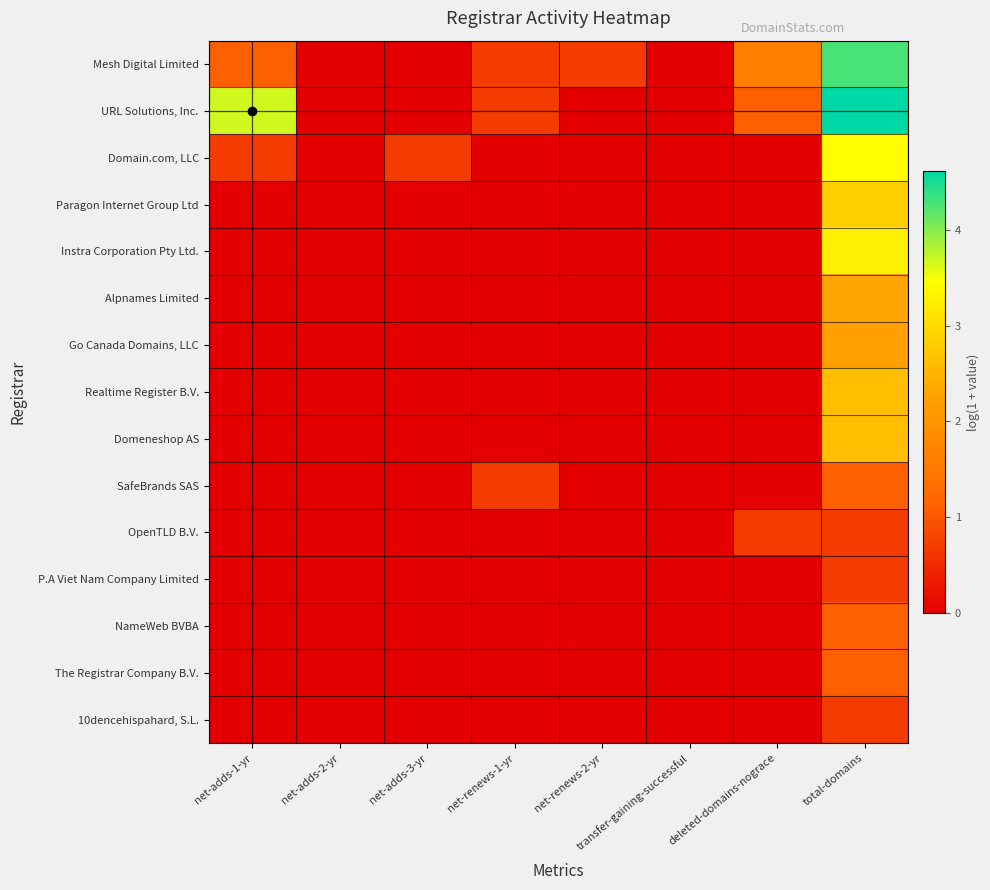

Reading left to right, extract all data points from this chart.

Mesh Digital Limited: net-adds-1-yr=1.1	net-adds-2-yr=0.0	net-adds-3-yr=0.0	net-renews-1-yr=0.7	net-renews-2-yr=0.7	transfer-gaining-successful=0.0	deleted-domains-nograce=1.6	total-domains=4.3
URL Solutions, Inc.: net-adds-1-yr=3.7	net-adds-2-yr=0.0	net-adds-3-yr=0.0	net-renews-1-yr=0.7	net-renews-2-yr=0.0	transfer-gaining-successful=0.0	deleted-domains-nograce=1.1	total-domains=4.6
Domain.com, LLC: net-adds-1-yr=0.7	net-adds-2-yr=0.0	net-adds-3-yr=0.7	net-renews-1-yr=0.0	net-renews-2-yr=0.0	transfer-gaining-successful=0.0	deleted-domains-nograce=0.0	total-domains=3.4
Paragon Internet Group Ltd: net-adds-1-yr=0.0	net-adds-2-yr=0.0	net-adds-3-yr=0.0	net-renews-1-yr=0.0	net-renews-2-yr=0.0	transfer-gaining-successful=0.0	deleted-domains-nograce=0.0	total-domains=2.8
Instra Corporation Pty Ltd.: net-adds-1-yr=0.0	net-adds-2-yr=0.0	net-adds-3-yr=0.0	net-renews-1-yr=0.0	net-renews-2-yr=0.0	transfer-gaining-successful=0.0	deleted-domains-nograce=0.0	total-domains=3.3
Alpnames Limited: net-adds-1-yr=0.0	net-adds-2-yr=0.0	net-adds-3-yr=0.0	net-renews-1-yr=0.0	net-renews-2-yr=0.0	transfer-gaining-successful=0.0	deleted-domains-nograce=0.0	total-domains=2.3
Go Canada Domains, LLC: net-adds-1-yr=0.0	net-adds-2-yr=0.0	net-adds-3-yr=0.0	net-renews-1-yr=0.0	net-renews-2-yr=0.0	transfer-gaining-successful=0.0	deleted-domains-nograce=0.0	total-domains=2.2
Realtime Register B.V.: net-adds-1-yr=0.0	net-adds-2-yr=0.0	net-adds-3-yr=0.0	net-renews-1-yr=0.0	net-renews-2-yr=0.0	transfer-gaining-successful=0.0	deleted-domains-nograce=0.0	total-domains=2.6
Domeneshop AS: net-adds-1-yr=0.0	net-adds-2-yr=0.0	net-adds-3-yr=0.0	net-renews-1-yr=0.0	net-renews-2-yr=0.0	transfer-gaining-successful=0.0	deleted-domains-nograce=0.0	total-domains=2.6
SafeBrands SAS: net-adds-1-yr=0.0	net-adds-2-yr=0.0	net-adds-3-yr=0.0	net-renews-1-yr=0.7	net-renews-2-yr=0.0	transfer-gaining-successful=0.0	deleted-domains-nograce=0.0	total-domains=1.1
OpenTLD B.V.: net-adds-1-yr=0.0	net-adds-2-yr=0.0	net-adds-3-yr=0.0	net-renews-1-yr=0.0	net-renews-2-yr=0.0	transfer-gaining-successful=0.0	deleted-domains-nograce=0.7	total-domains=0.7
P.A Viet Nam Company Limited: net-adds-1-yr=0.0	net-adds-2-yr=0.0	net-adds-3-yr=0.0	net-renews-1-yr=0.0	net-renews-2-yr=0.0	transfer-gaining-successful=0.0	deleted-domains-nograce=0.0	total-domains=0.7
NameWeb BVBA: net-adds-1-yr=0.0	net-adds-2-yr=0.0	net-adds-3-yr=0.0	net-renews-1-yr=0.0	net-renews-2-yr=0.0	transfer-gaining-successful=0.0	deleted-domains-nograce=0.0	total-domains=1.1
The Registrar Company B.V.: net-adds-1-yr=0.0	net-adds-2-yr=0.0	net-adds-3-yr=0.0	net-renews-1-yr=0.0	net-renews-2-yr=0.0	transfer-gaining-successful=0.0	deleted-domains-nograce=0.0	total-domains=1.1
10dencehispahard, S.L.: net-adds-1-yr=0.0	net-adds-2-yr=0.0	net-adds-3-yr=0.0	net-renews-1-yr=0.0	net-renews-2-yr=0.0	transfer-gaining-successful=0.0	deleted-domains-nograce=0.0	total-domains=0.7